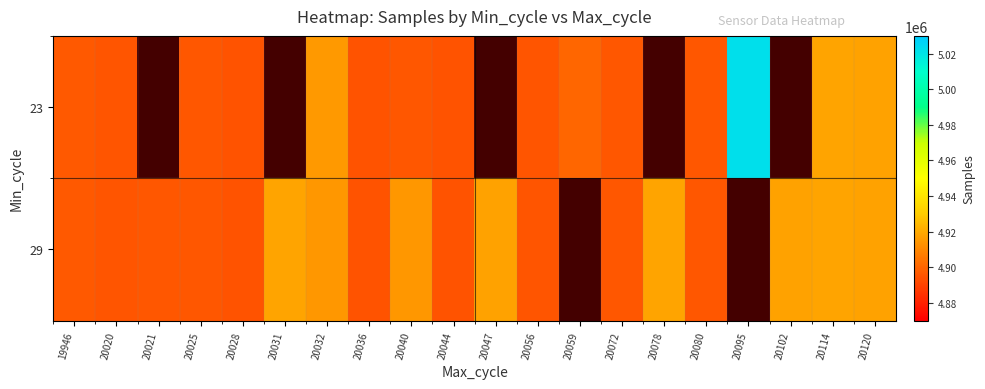

What is the approximate value of 29 at 20025?

4896078.0